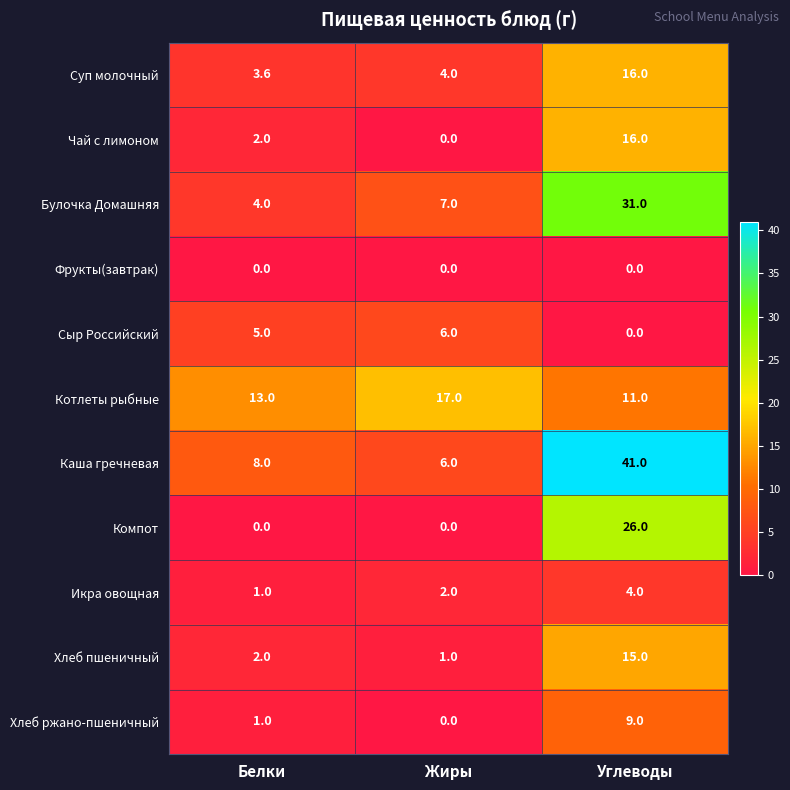

What is the difference between the highest and lowest values at Белки?

13.0